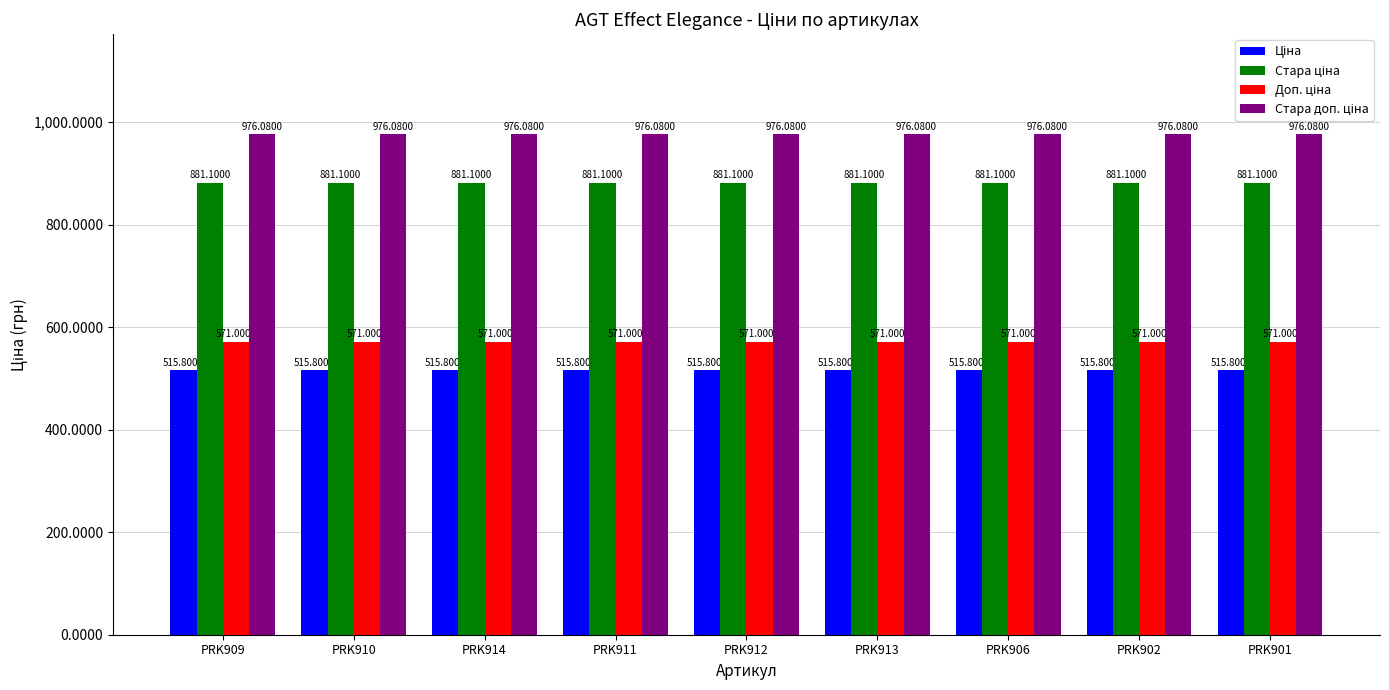

At how many categories does at least one series exceed 688?

9